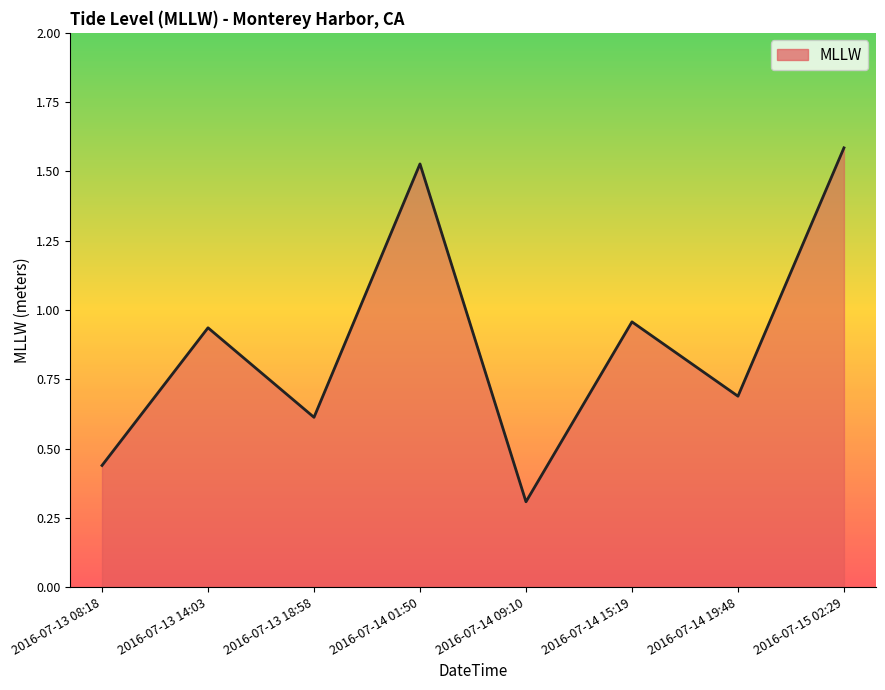

Rank the categories by value from highest to lowest.

2016-07-15 02:29, 2016-07-14 01:50, 2016-07-14 15:19, 2016-07-13 14:03, 2016-07-14 19:48, 2016-07-13 18:58, 2016-07-13 08:18, 2016-07-14 09:10